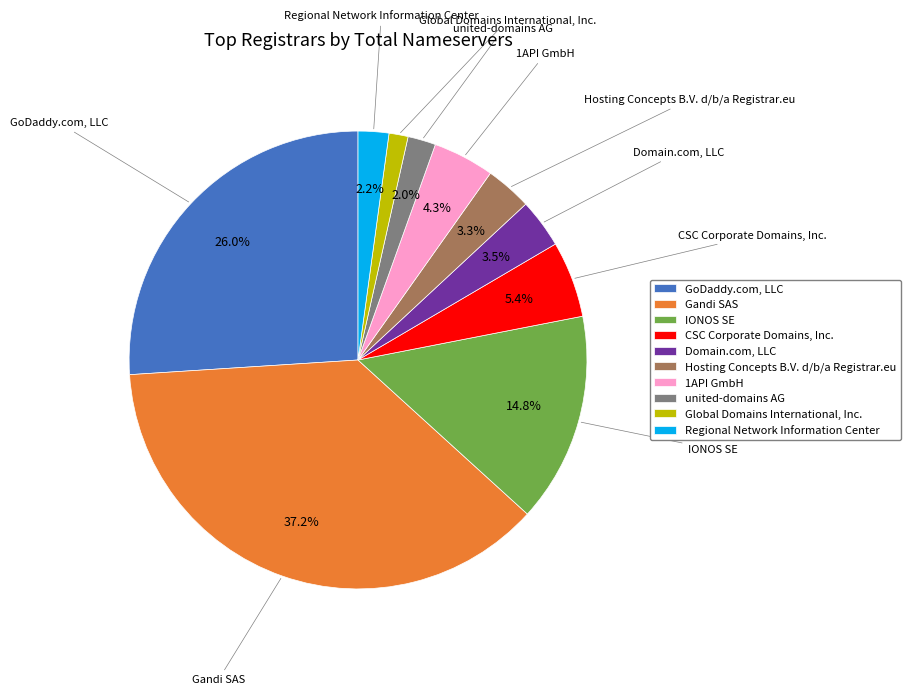

To the nearest percent, what portion does Regional Network Information Center represent?

2%